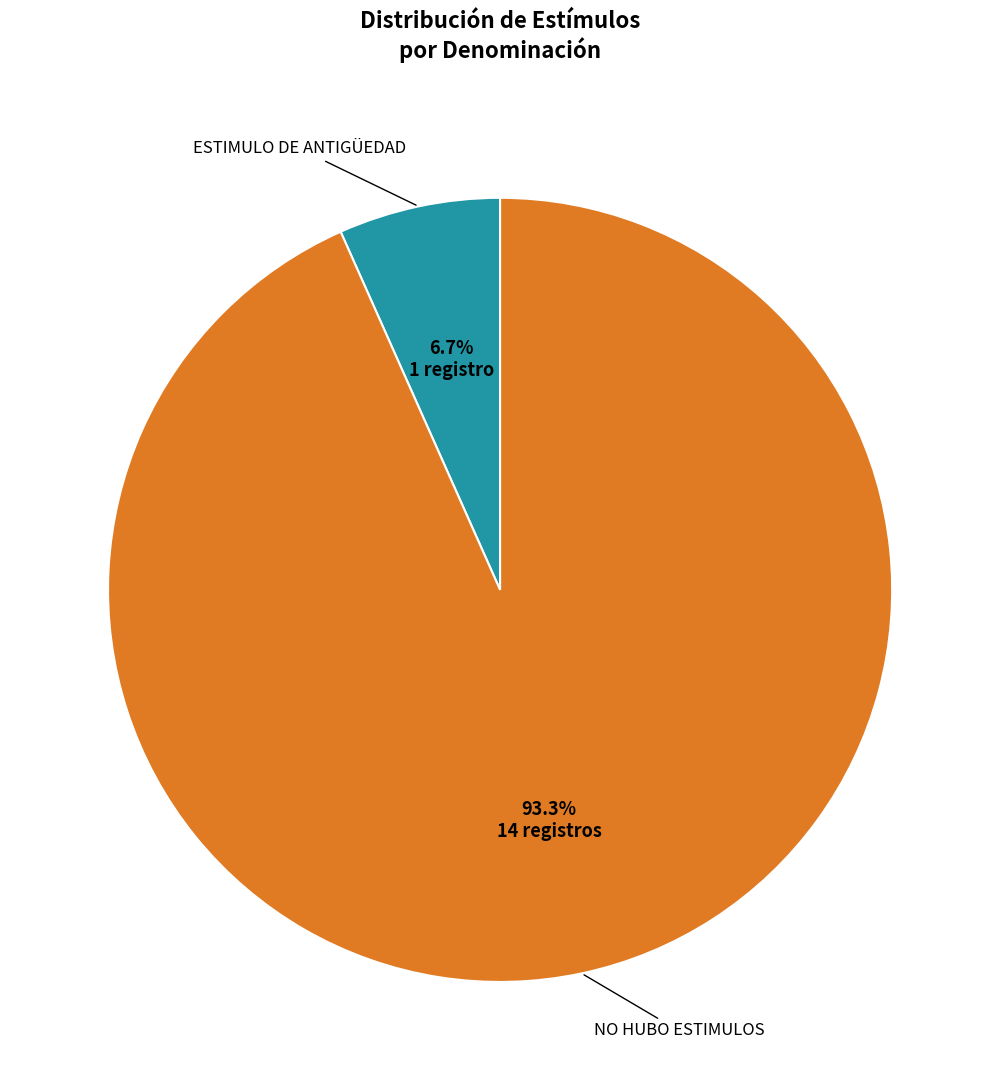

Does any single category account for the majority?

Yes